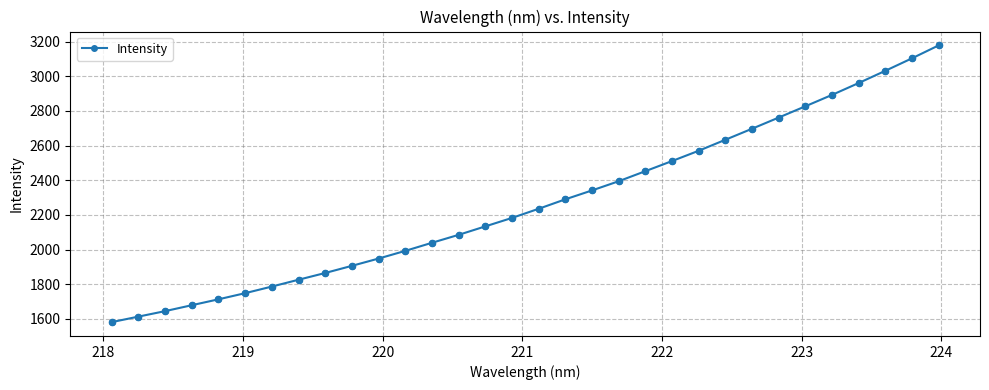

What is the sum of all values?

72622.5